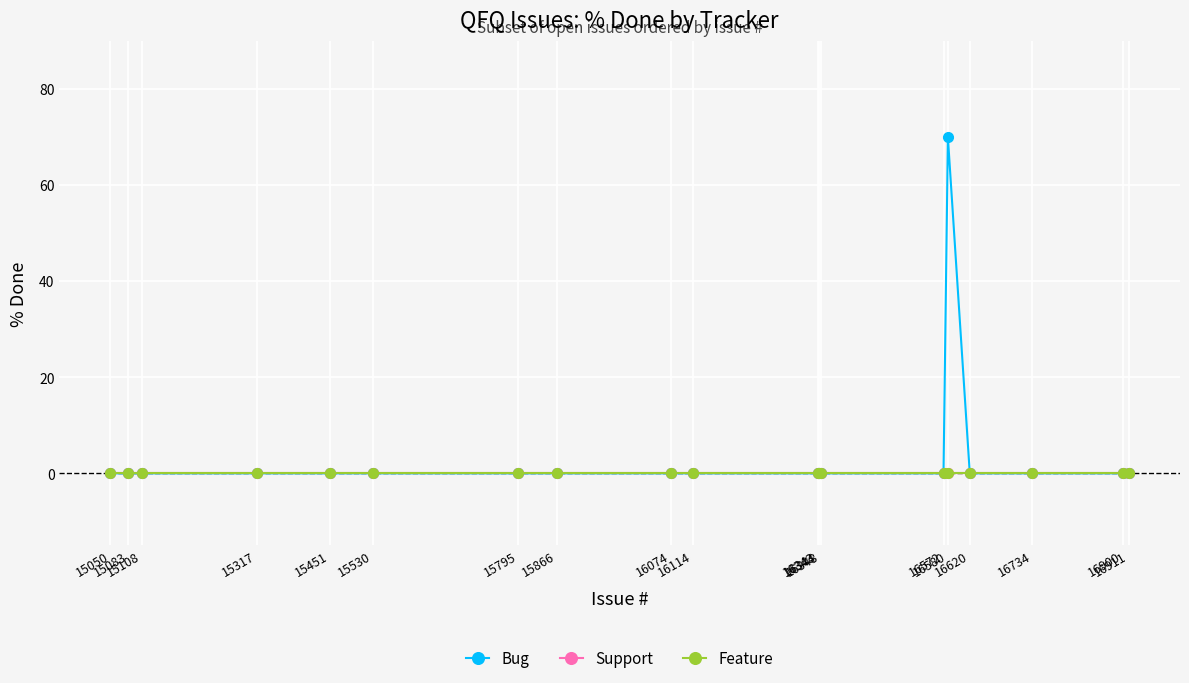

Between 15795 and 16620, which series saw the biggest shift?

Bug